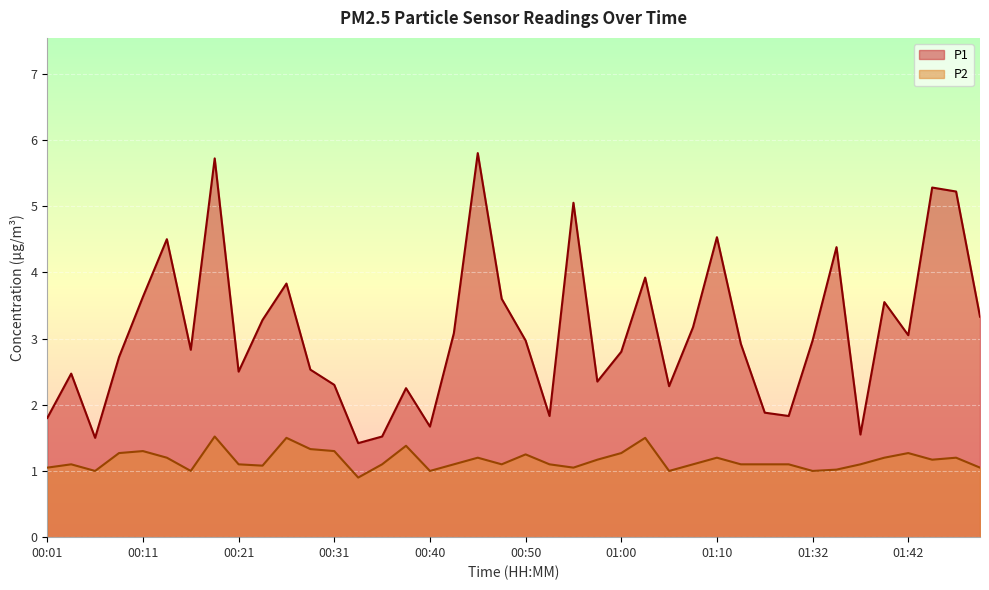

Where is the first local maximum for P2?

00:04